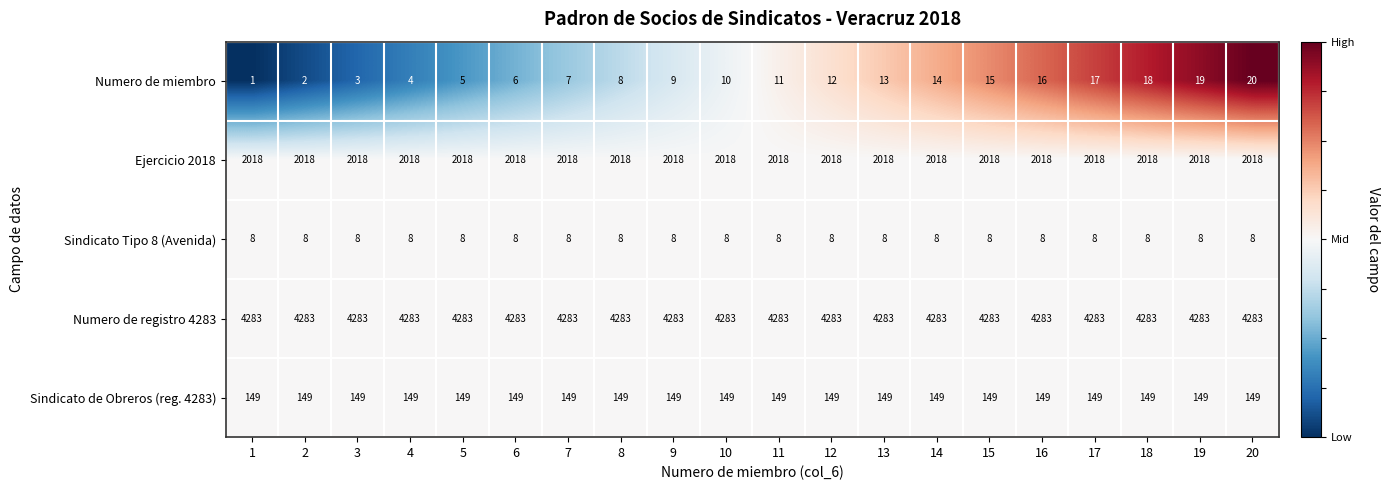

What is the maximum value shown in the chart?

4283